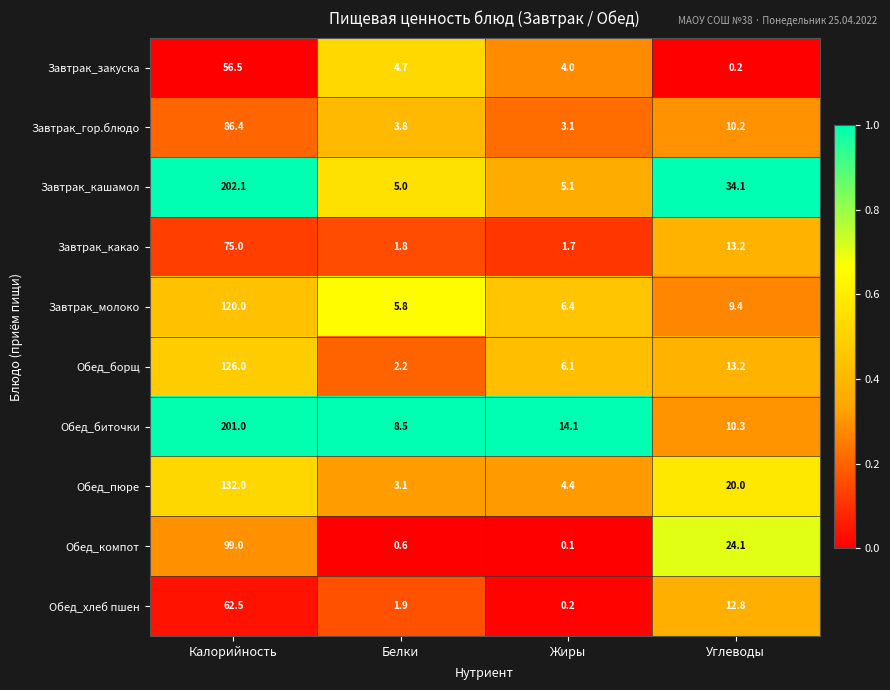

What is the lowest value of the Обед_биточки series?

8.5